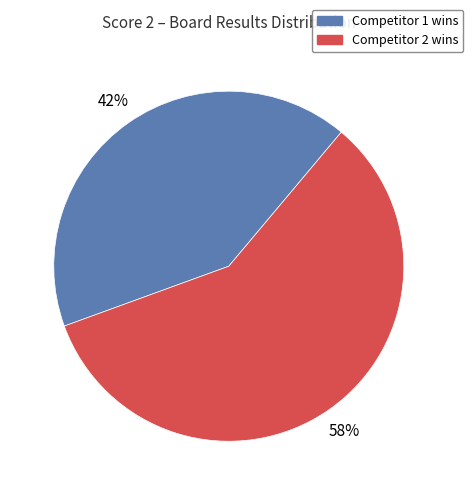

Do Competitor 2 wins and Competitor 1 wins together represent more than half of the pie?

Yes